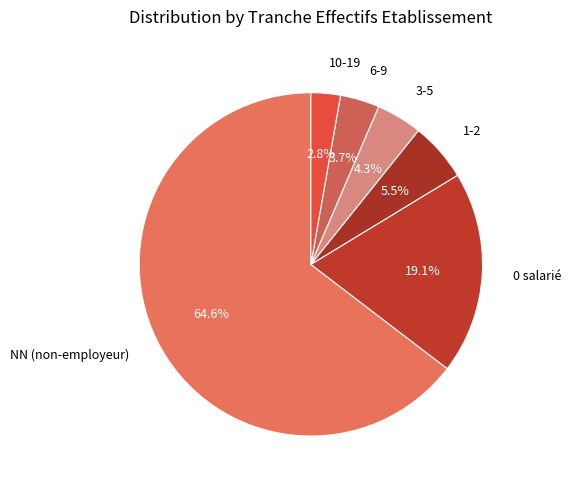

What is the majority slice?

NN (non-employeur)